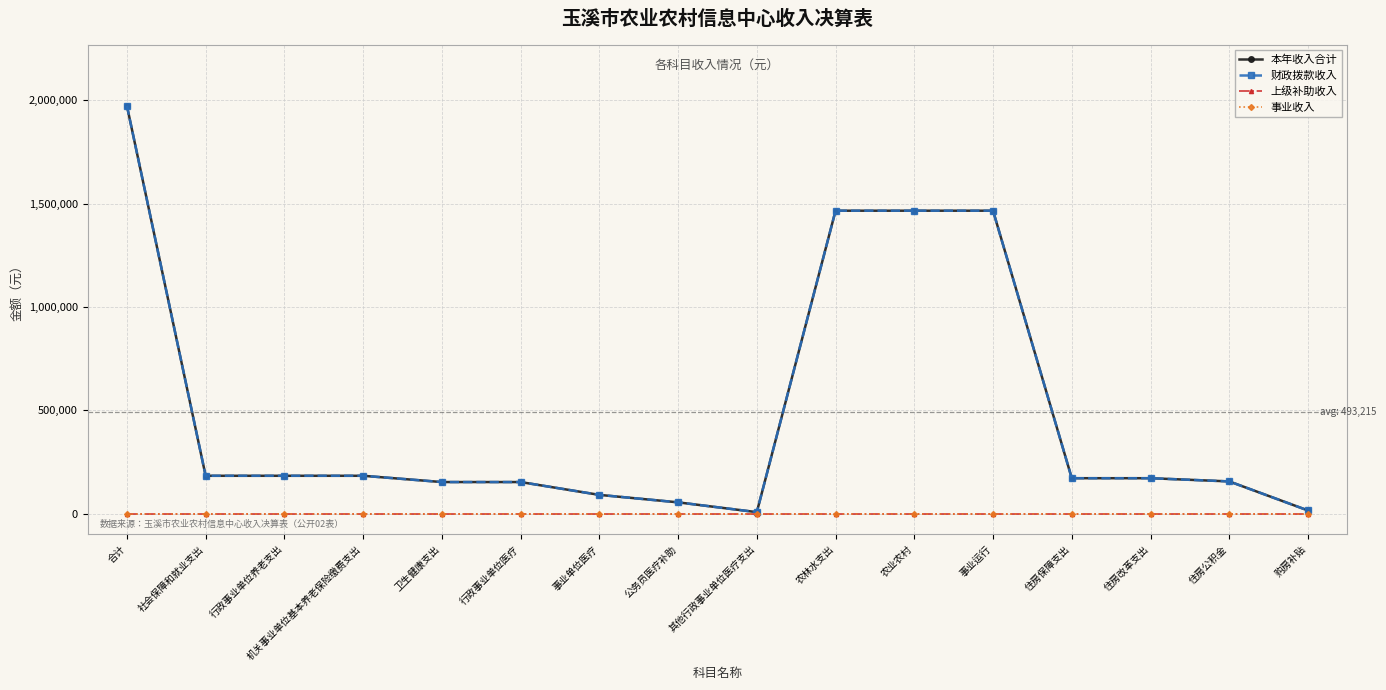

At 住房公积金, list the series in order from largest to smallest.

本年收入合计, 财政拨款收入, 上级补助收入, 事业收入